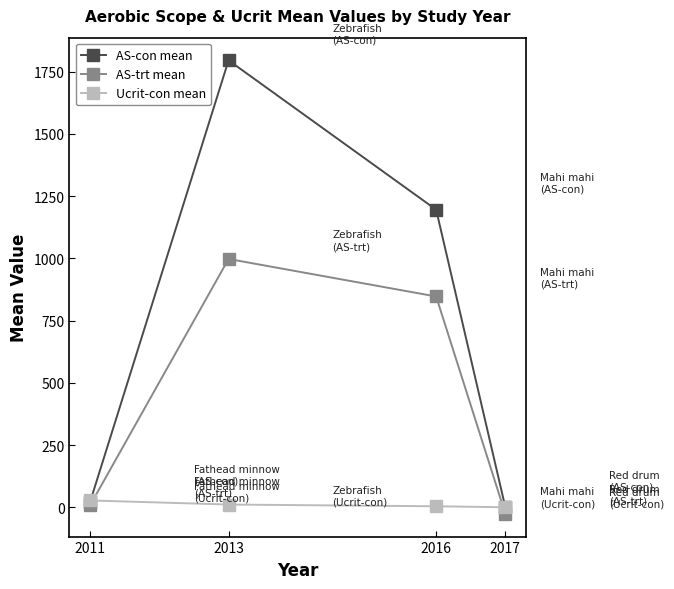

Between which two adjacent categories do Ucrit-con mean and AS-con mean first intersect?

2011 and 2013